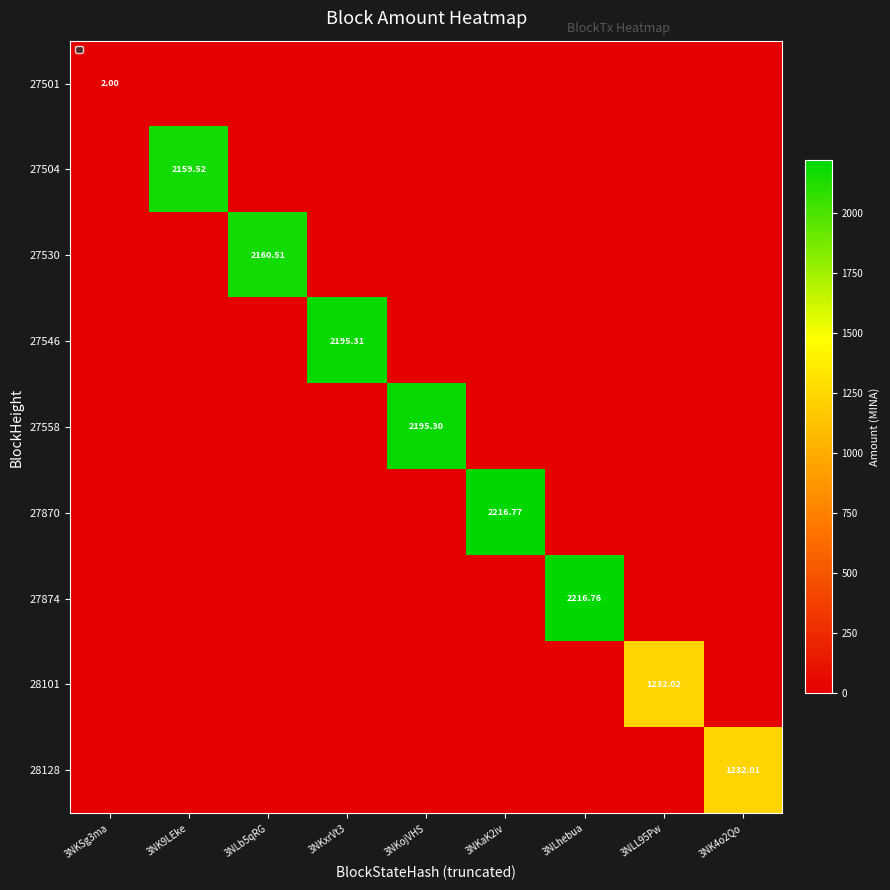

What is the maximum value shown in the chart?

2216.8